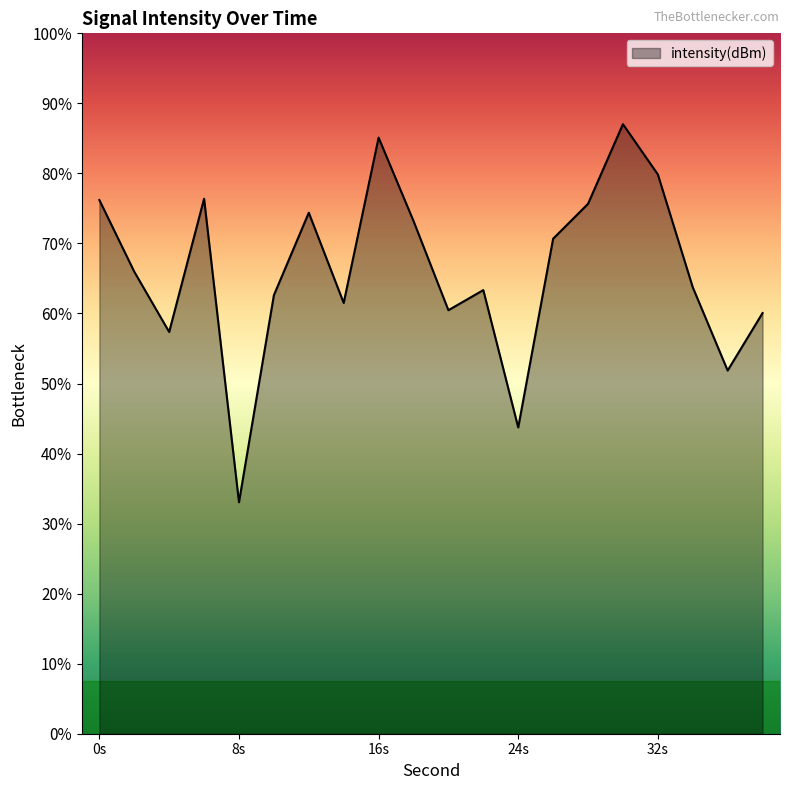

At which category does the data reach its first local valley?

4